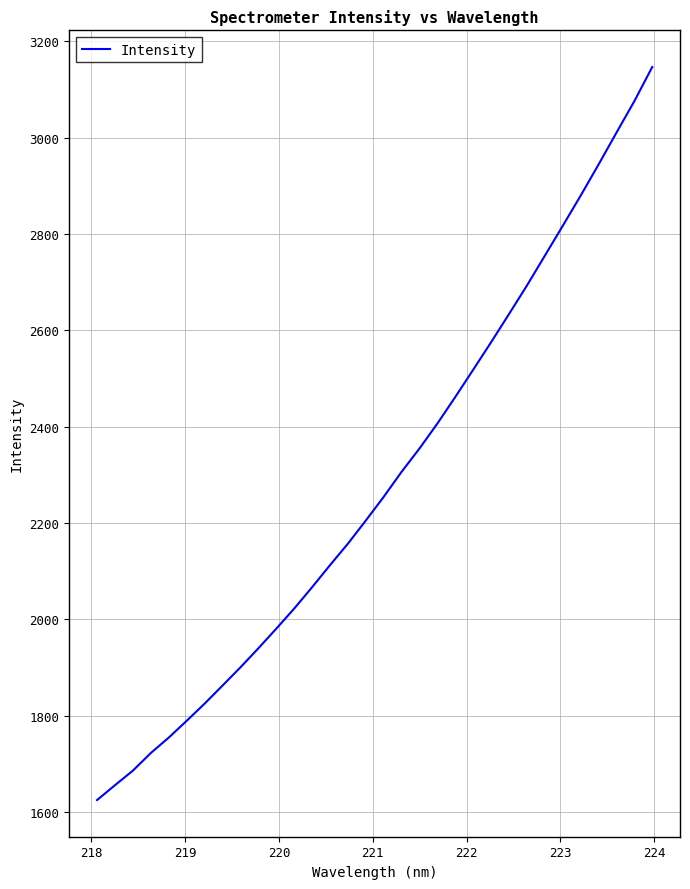

Count the number of data series in this chart.

1